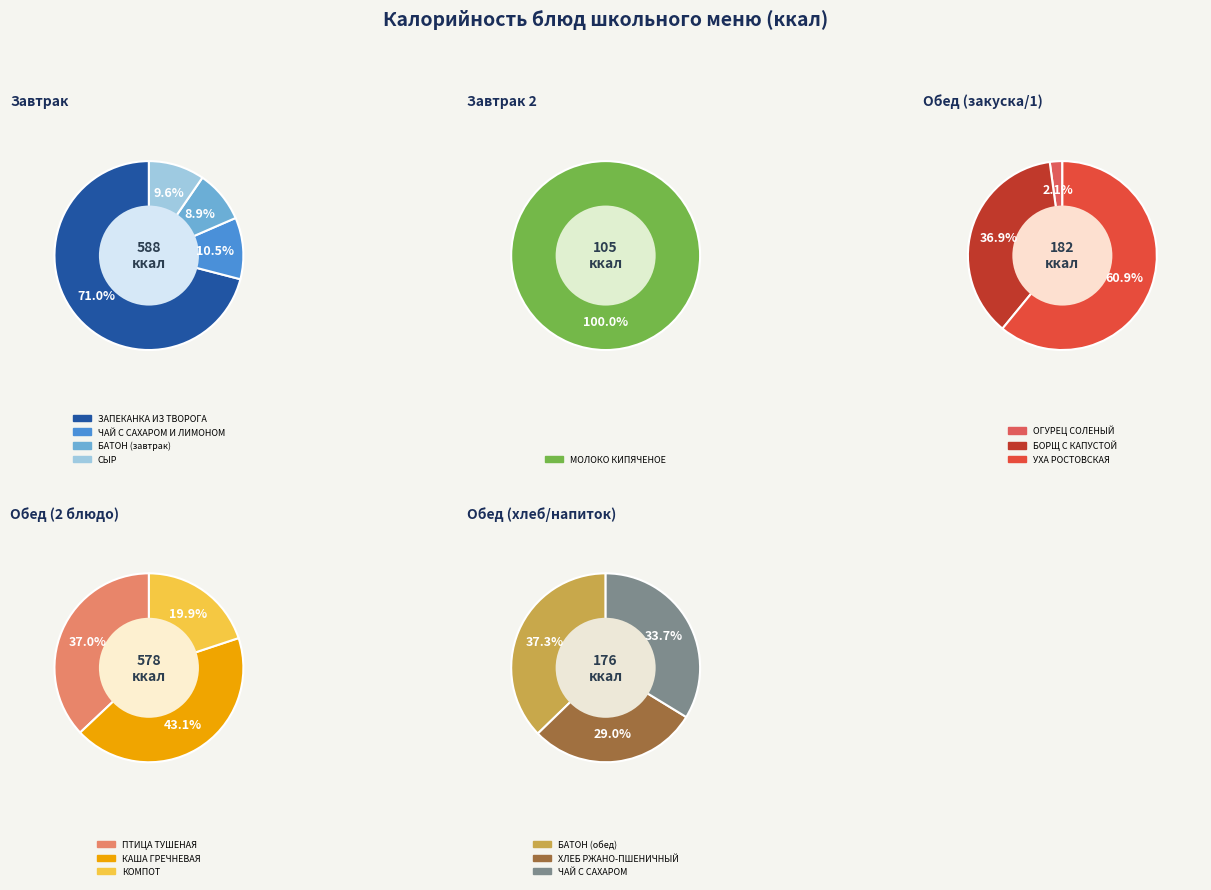

What is the ratio of the value at ХЛЕБ РЖАНО-ПШЕНИЧНЫЙ to the value at ОГУРЕЦ СОЛЕНЫЙ?

13.1